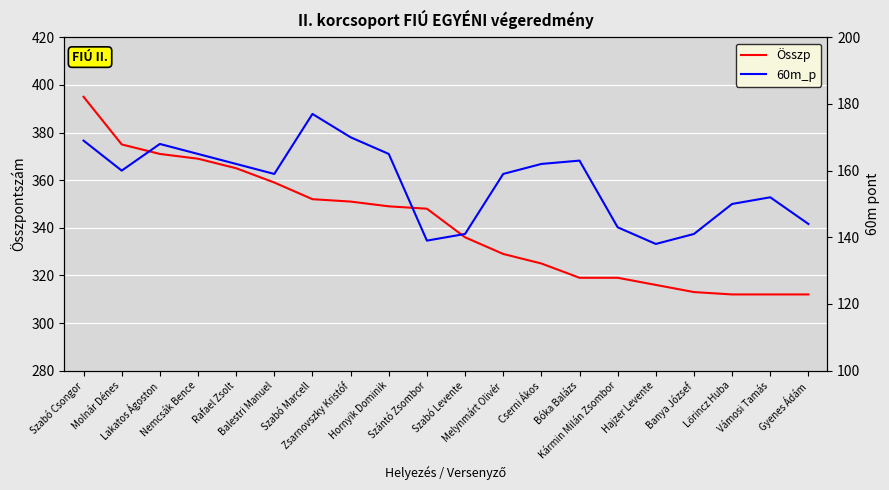

What is the label of the 12th point from the left?

Melynmárt Olivér